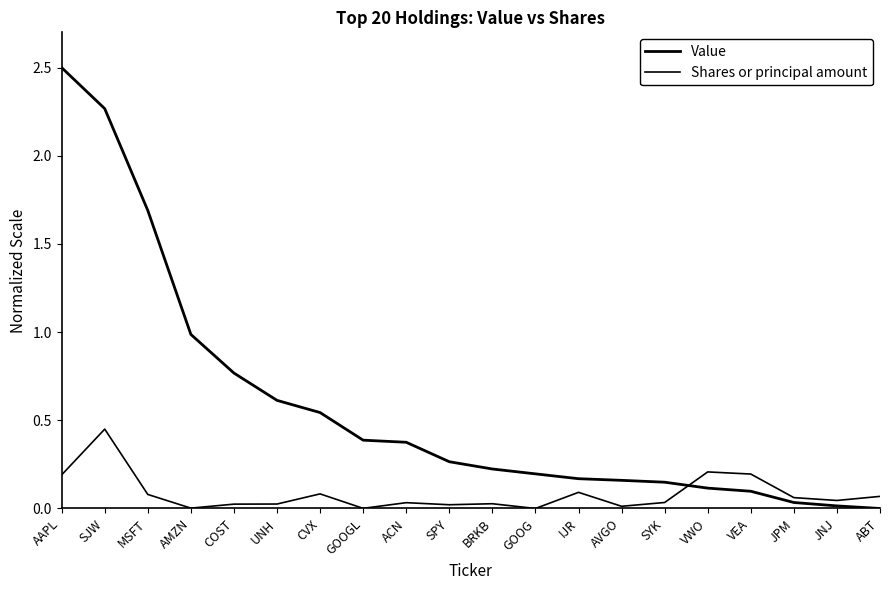

What is the difference between the second highest and minimum values in the Shares or principal amount series?

0.2